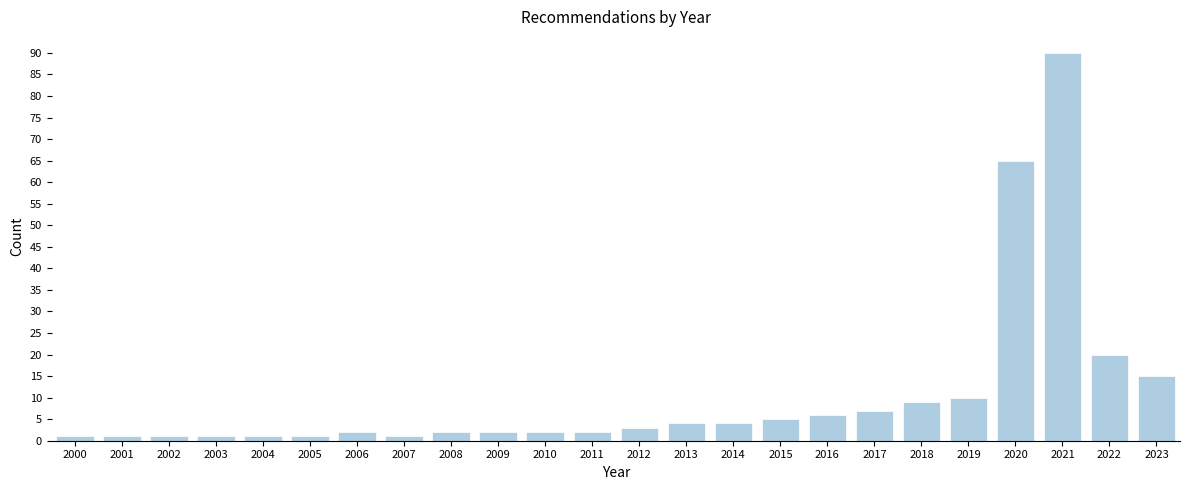

Reading left to right, list all the values displayed in this chart.

2000=1	2001=1	2002=1	2003=1	2004=1	2005=1	2006=2	2007=1	2008=2	2009=2	2010=2	2011=2	2012=3	2013=4	2014=4	2015=5	2016=6	2017=7	2018=9	2019=10	2020=65	2021=90	2022=20	2023=15